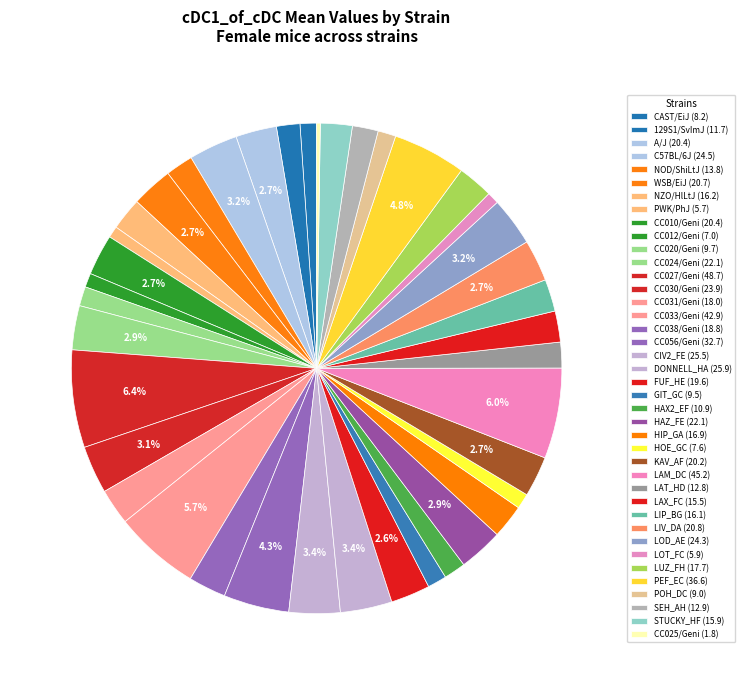

Is CC012/Geni the majority of the pie?

No